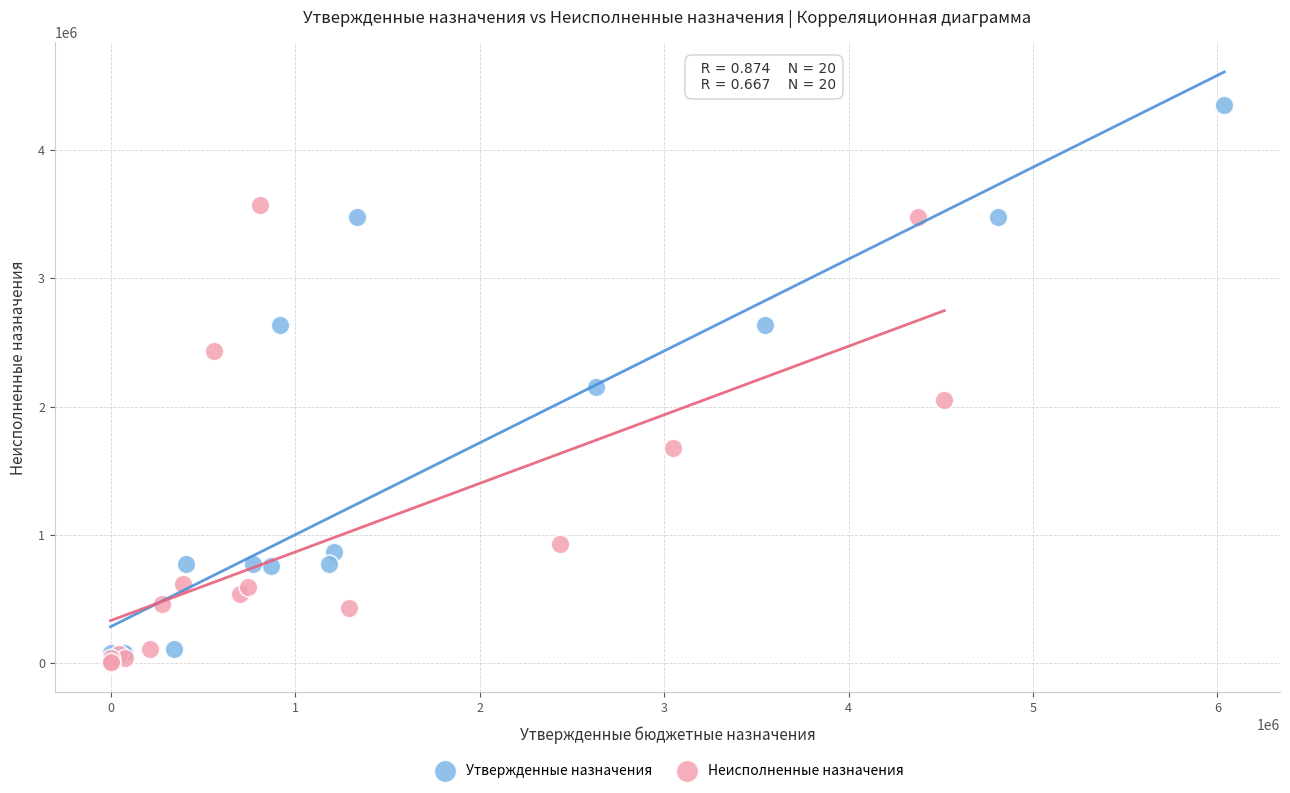

Which series has the widest spread of Y values?

Утвержденные назначения